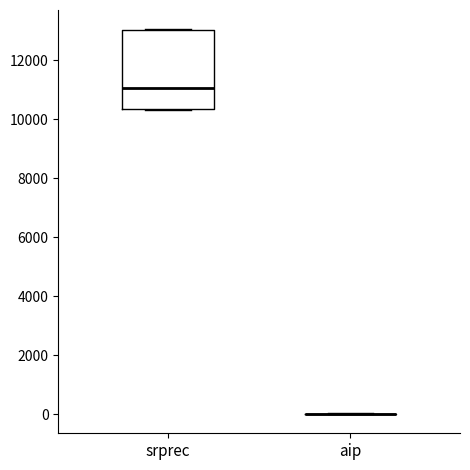

Reading left to right, transcribe this box plot: for each box, give where its median line is, the range the box spans, and where its two whiskers end, as read against the y-axis. The values are not printed on the chart, so give them approximately, as read against the axis.

srprec: median 11000, box 10400 to 13000, whiskers 10400 to 13000
aip: box collapsed to a line at 0, whiskers 0 to 0